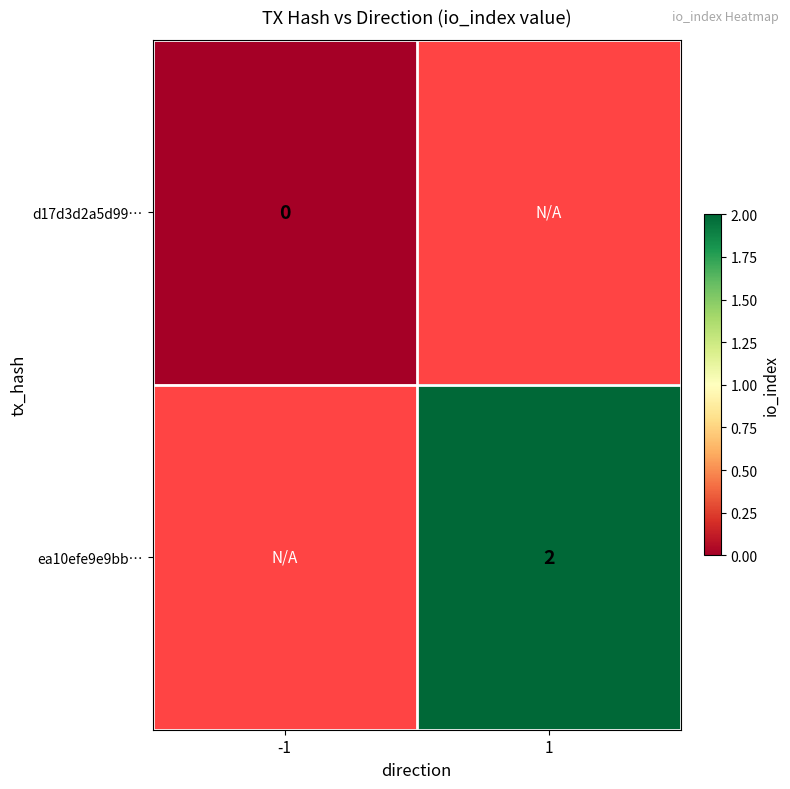

True or false: ea10efe9e9bb… has a value of 2 at 1.

True